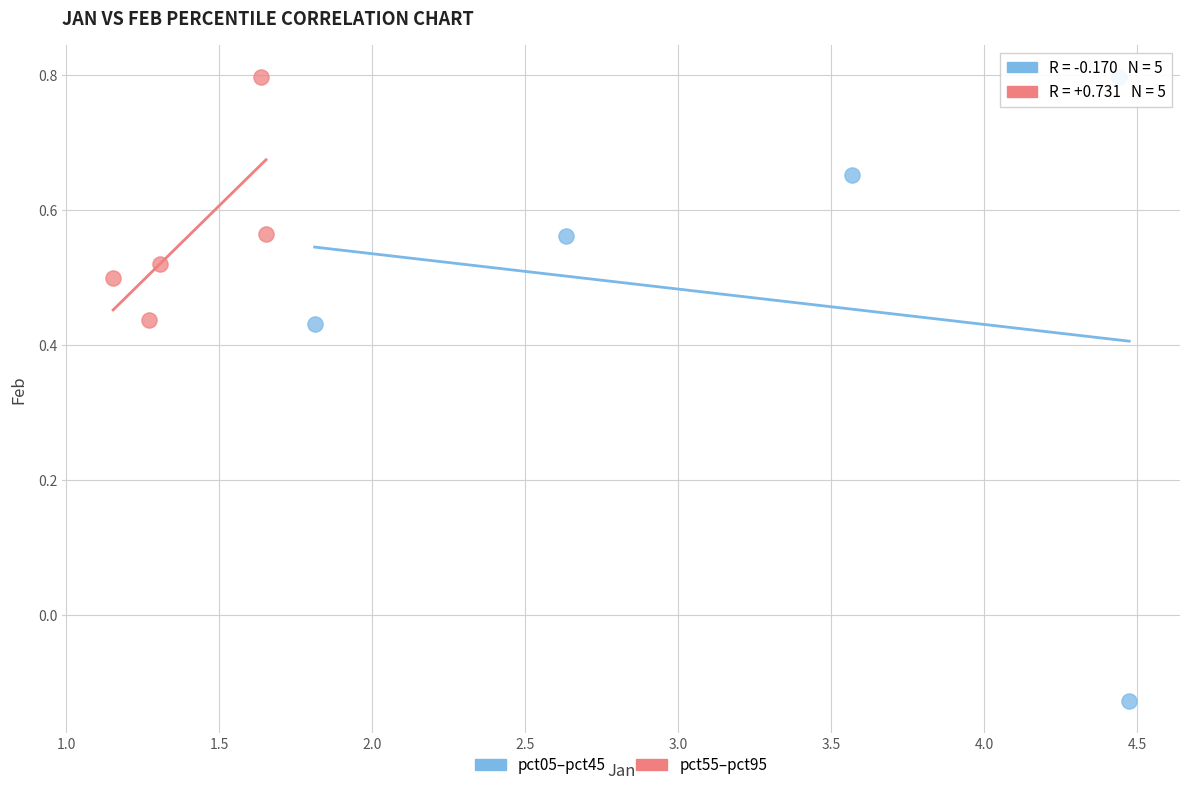

Which series has the largest Y range (max minus min)?

pct05–pct45